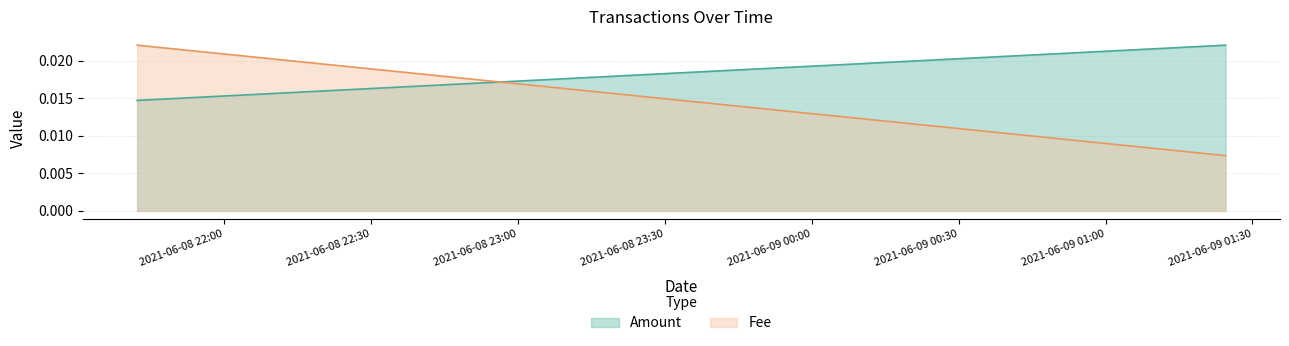

Does the chart have visible grid lines?

Yes